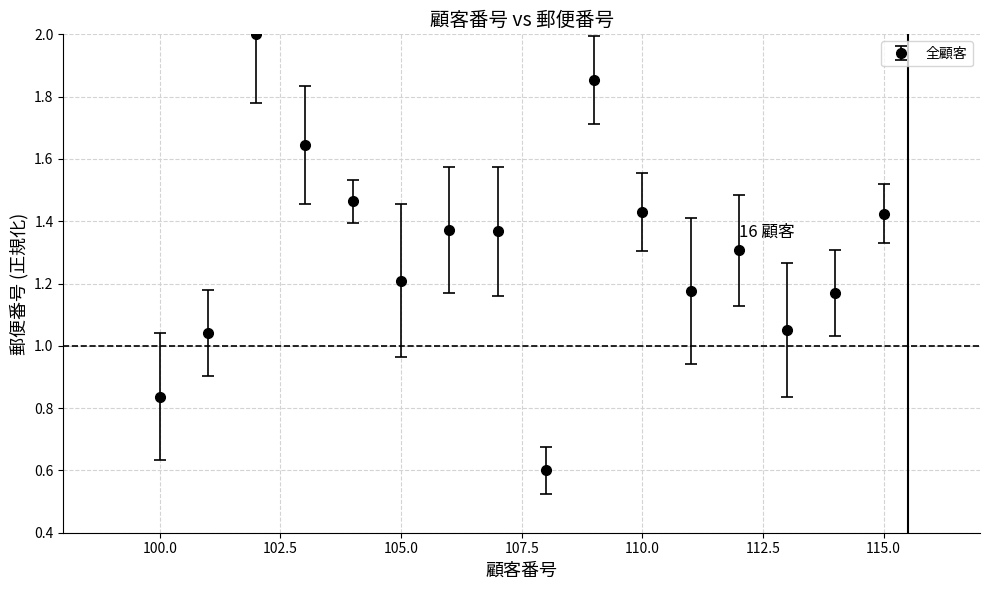

True or false: the data has more than 0 interior local peaks.

True